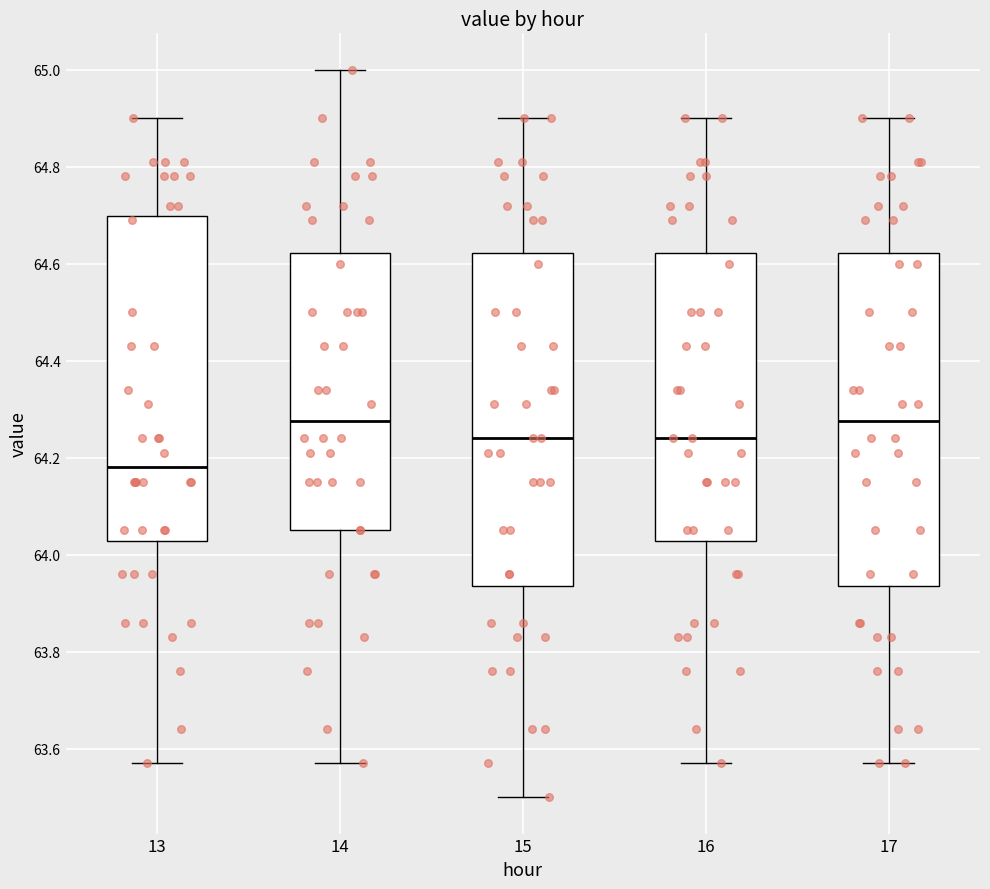

Reading left to right, read every box against the y-axis: the position of its median line, the range the box covers, and the ends of its whiskers. The values are not printed on the chart, so give them approximately, as read against the axis.

13: median 64.18, box 64.02 to 64.70, whiskers 63.58 to 64.90
14: median 64.28, box 64.06 to 64.62, whiskers 63.58 to 65.00
15: median 64.24, box 63.94 to 64.62, whiskers 63.50 to 64.90
16: median 64.24, box 64.02 to 64.62, whiskers 63.58 to 64.90
17: median 64.28, box 63.94 to 64.62, whiskers 63.58 to 64.90